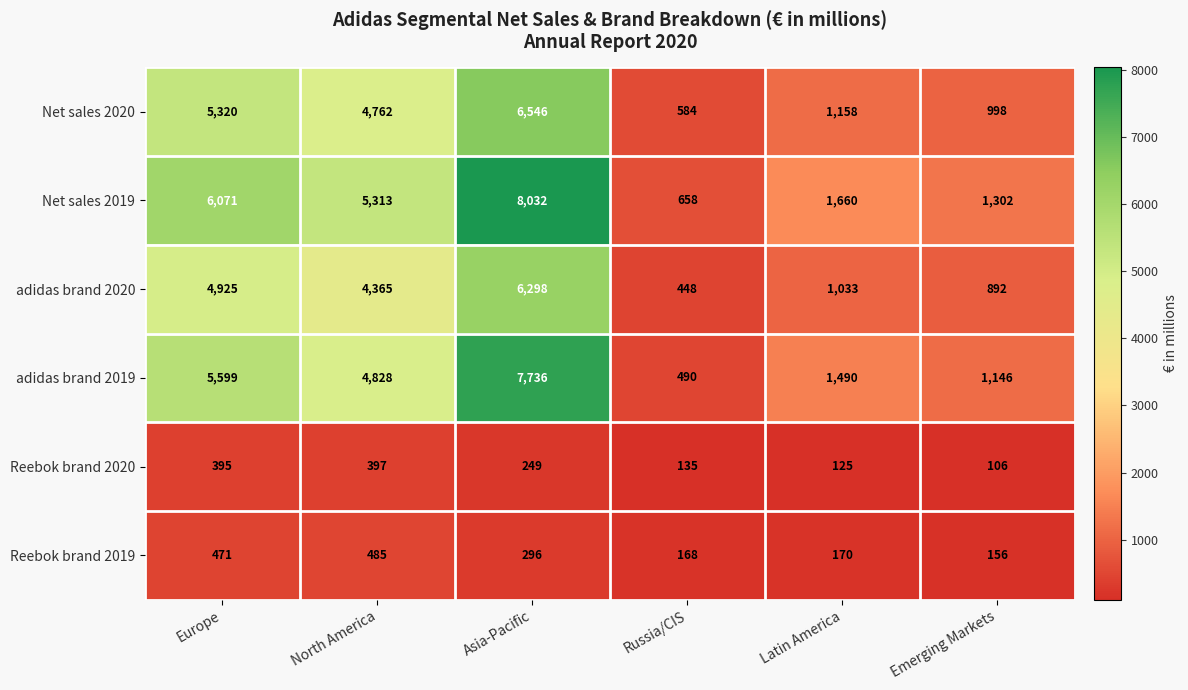

Between Europe and Russia/CIS, which series saw the biggest shift?

Net sales 2019